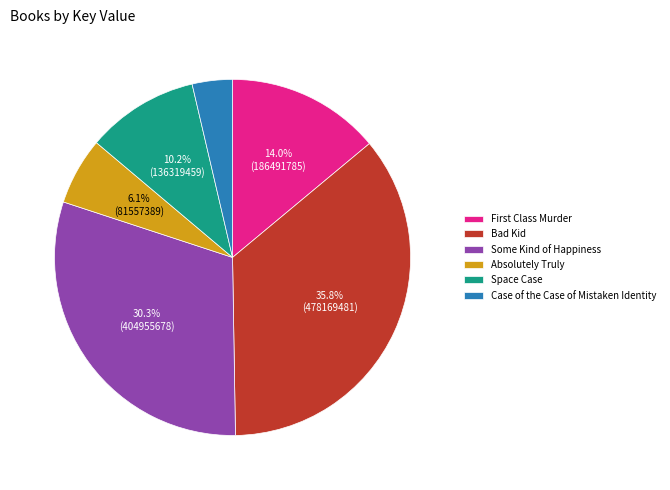

Between Case of the Case of Mistaken Identity and Some Kind of Happiness, which is larger?

Some Kind of Happiness